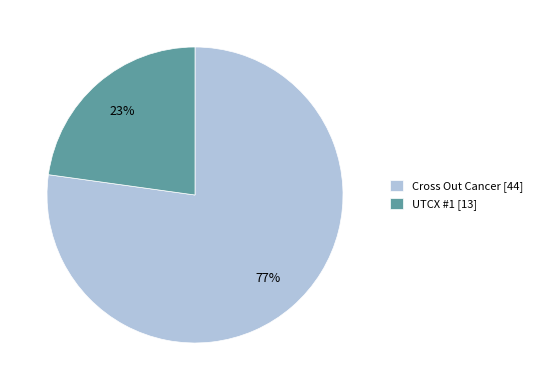

What is the majority slice?

Cross Out Cancer